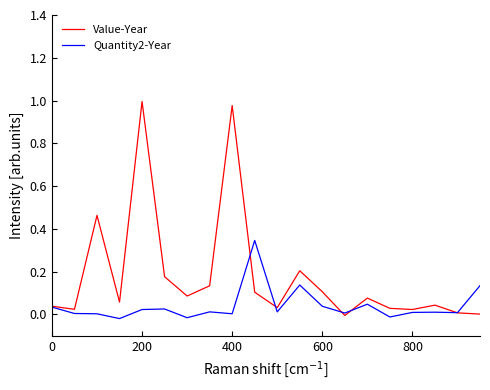

Which series has the largest range (max minus min)?

Value-Year